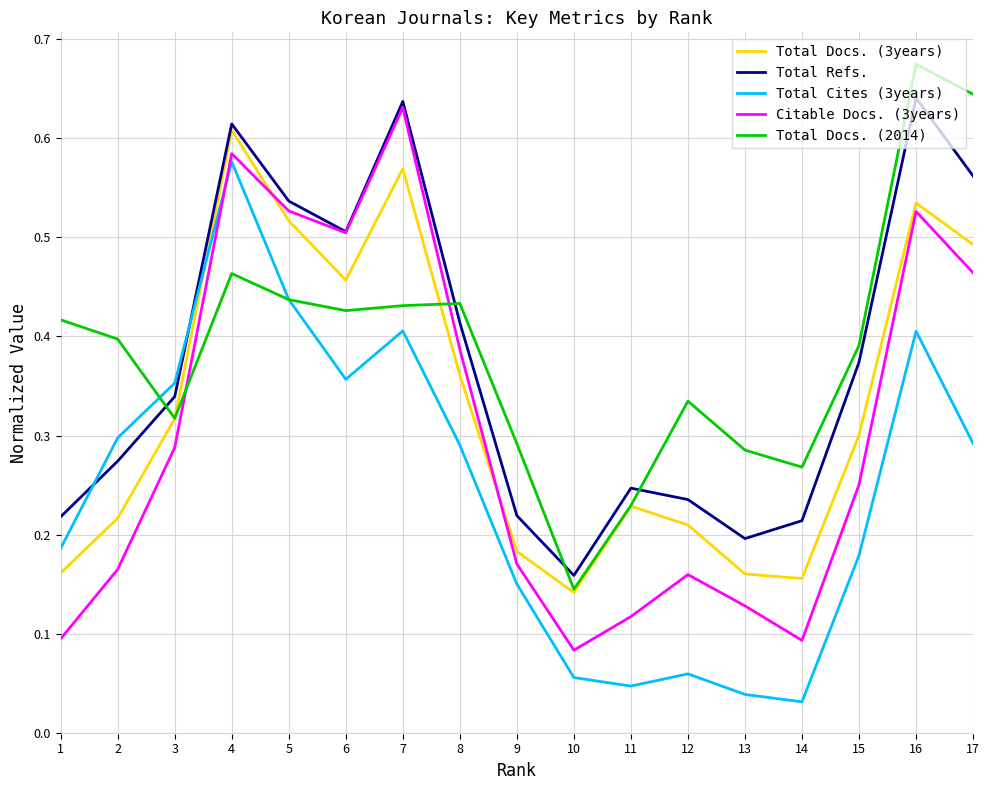

At which category does Total Refs. reach its first local valley?

6